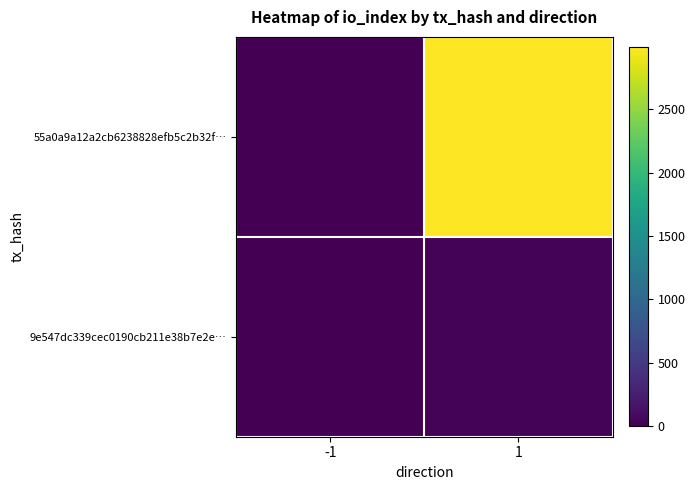

Reading right to left, extract all data points from this chart.

55a0a9a12a2cb6238828efb5c2b32f…: 1=2987	-1=-1
9e547dc339cec0190cb211e38b7e2e…: 1=26	-1=1